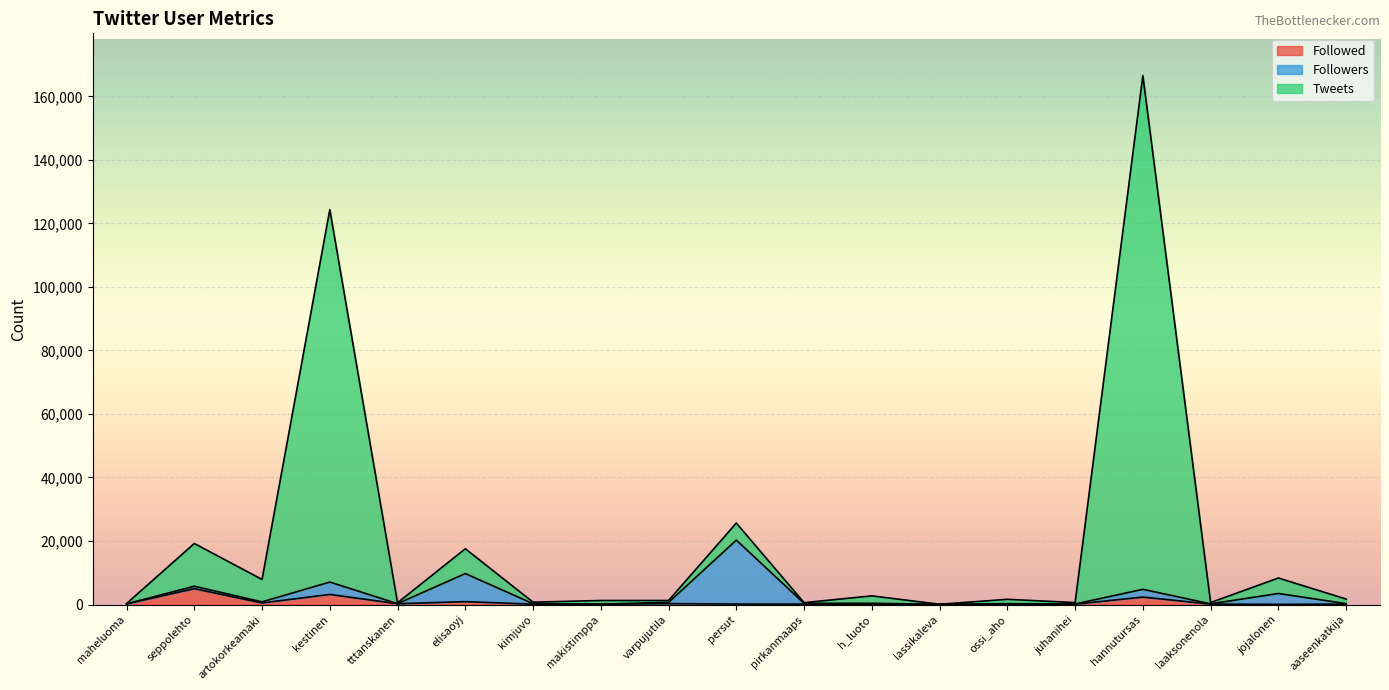

At which category is the sum across all series the highest?

hannutursas